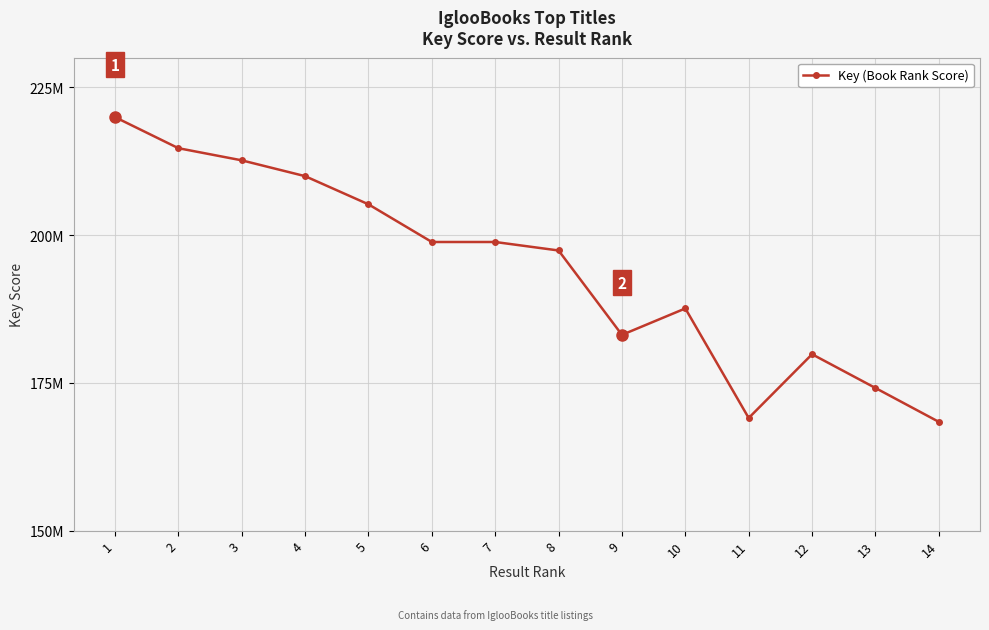

What is the ratio of the value at 1 to the value at 11?

1.3